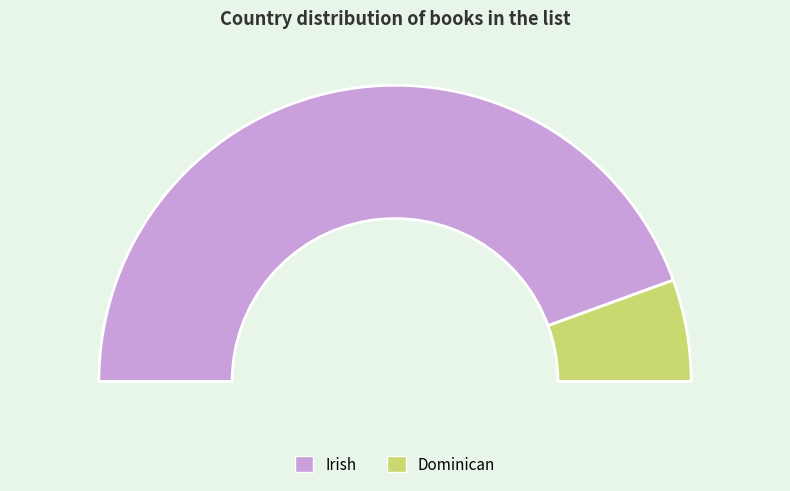

To the nearest percent, what is the average slice percentage?

50%